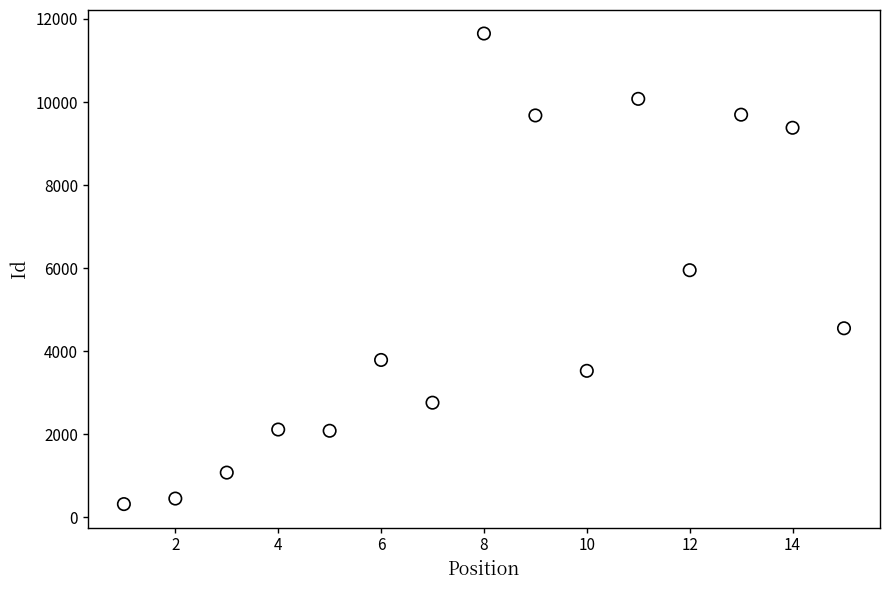

What is the range of X values (max minus min)?

14